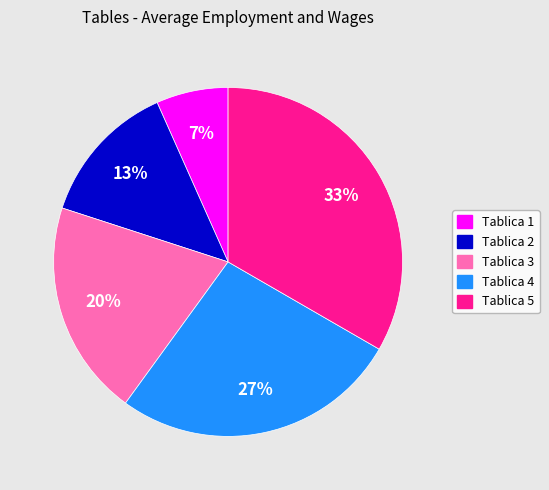

How many slices are in this pie chart?

5